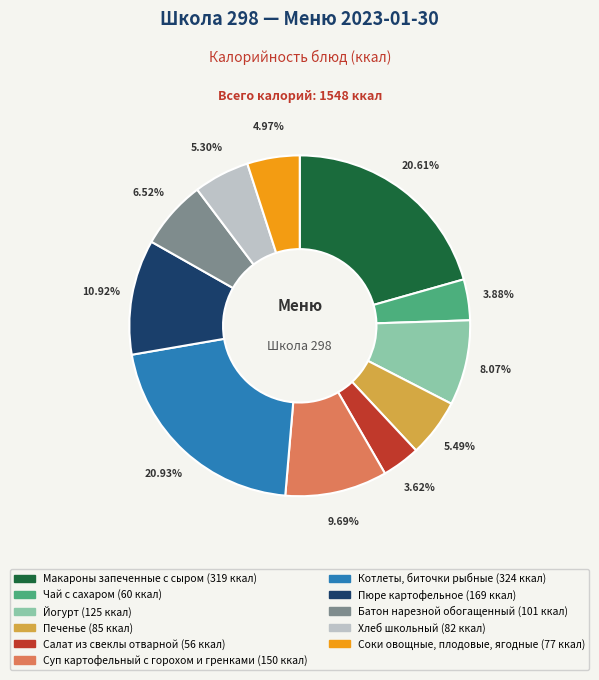

What percentage is the Печенье slice, to the nearest percent?

5%